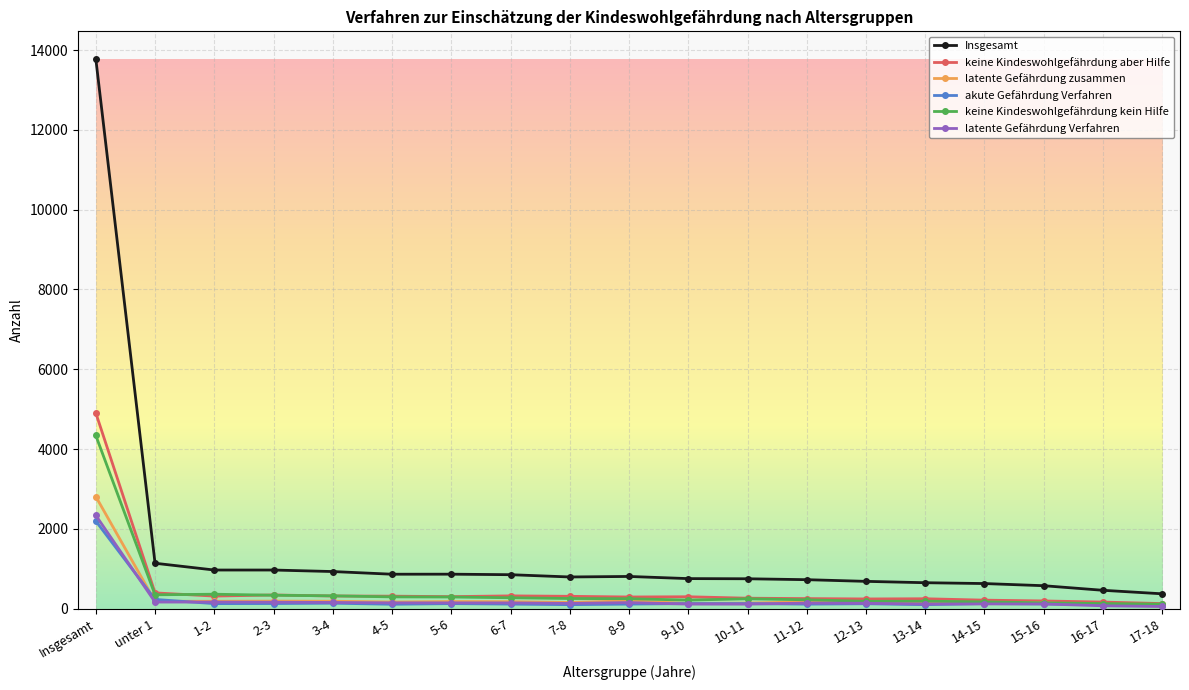

Which series has the largest range (max minus min)?

Insgesamt